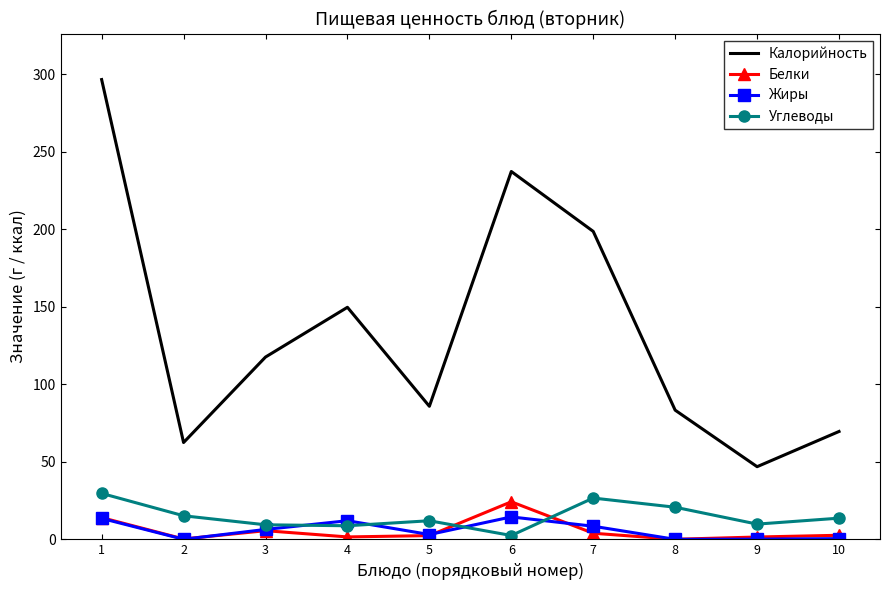

At which category is the sum across all series the highest?

1